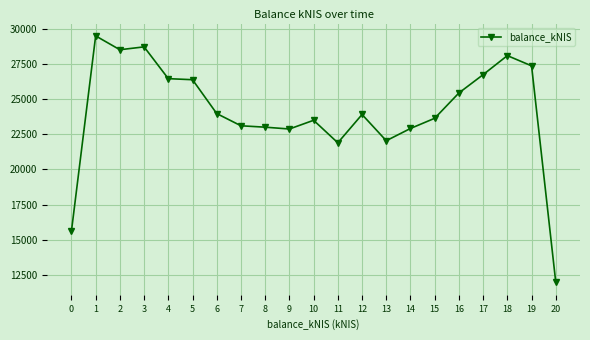

The chart shows a value of 12645.3 at 4. True or false?

False